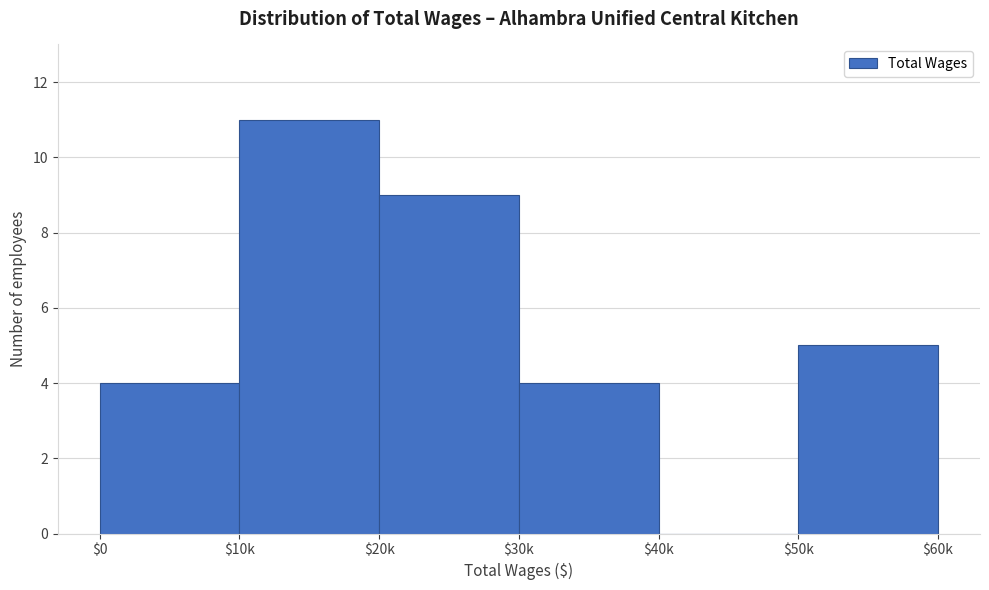

What is the sum of all values?

33